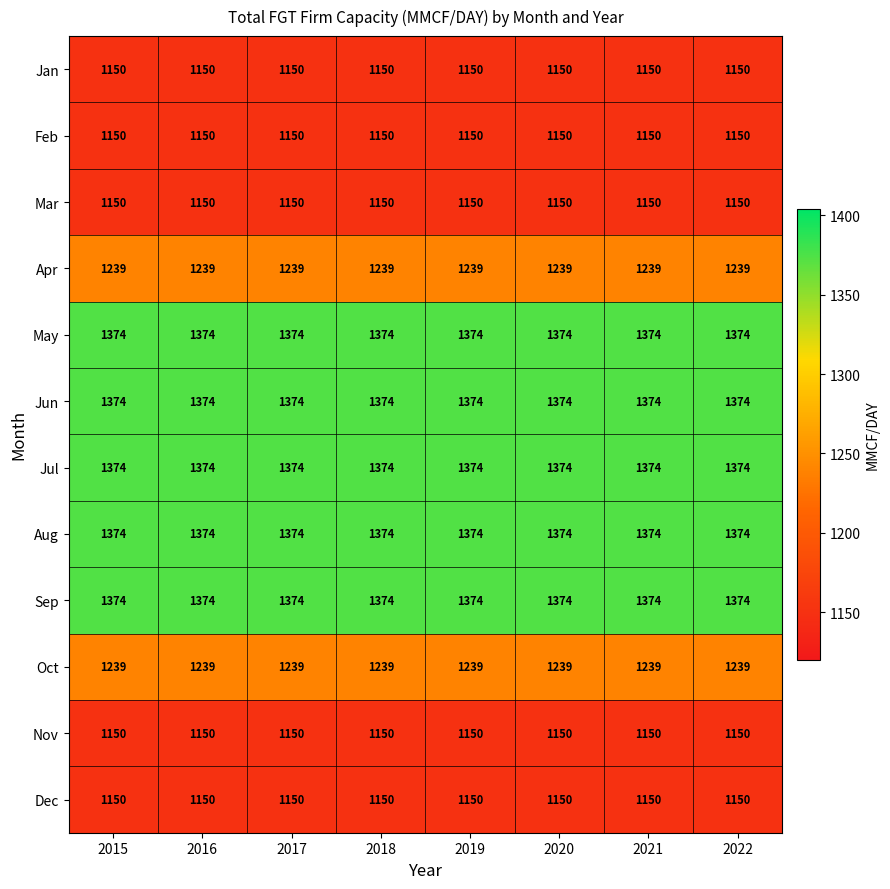

Is the value of Apr at 2017 greater than the value of Dec at 2018?

Yes